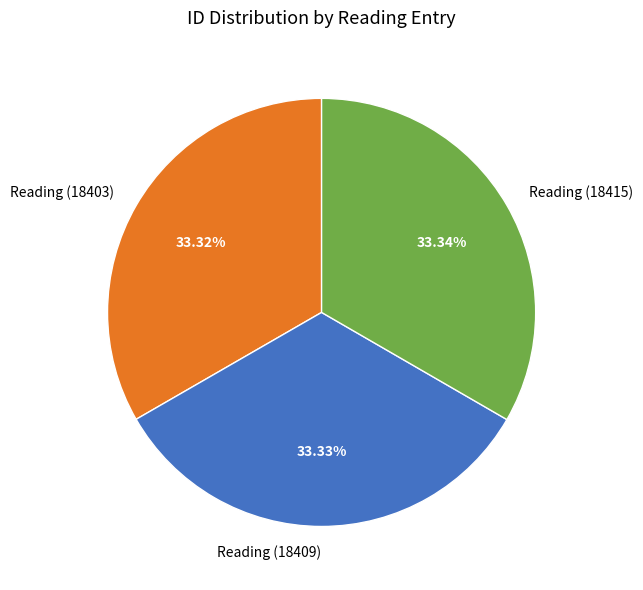

The Reading (18409) slice represents 33% of the pie. True or false?

True